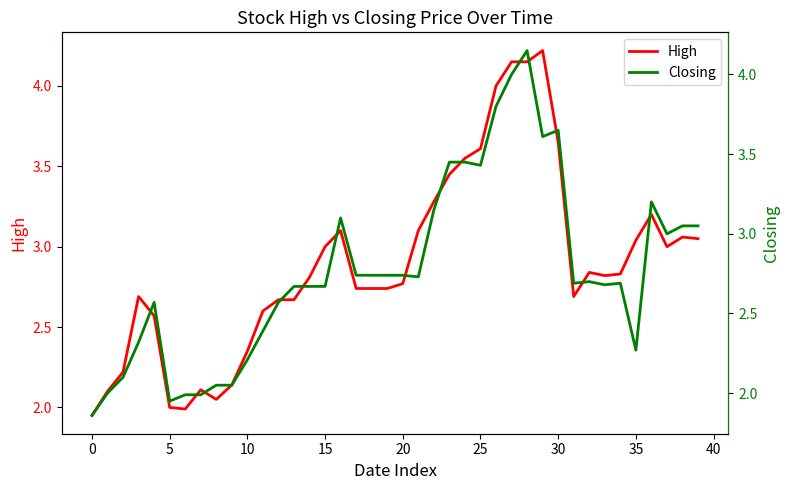

Rank the series by their maximum value, from highest to lowest.

High, Closing